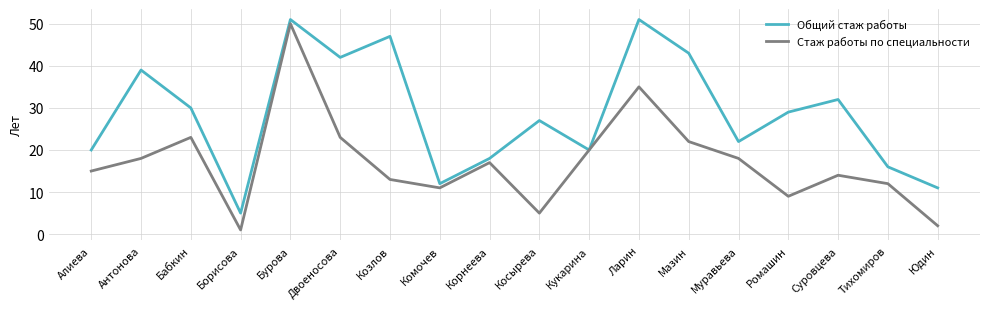

At Бурова, list the series in order from smallest to largest.

Стаж работы по специальности, Общий стаж работы